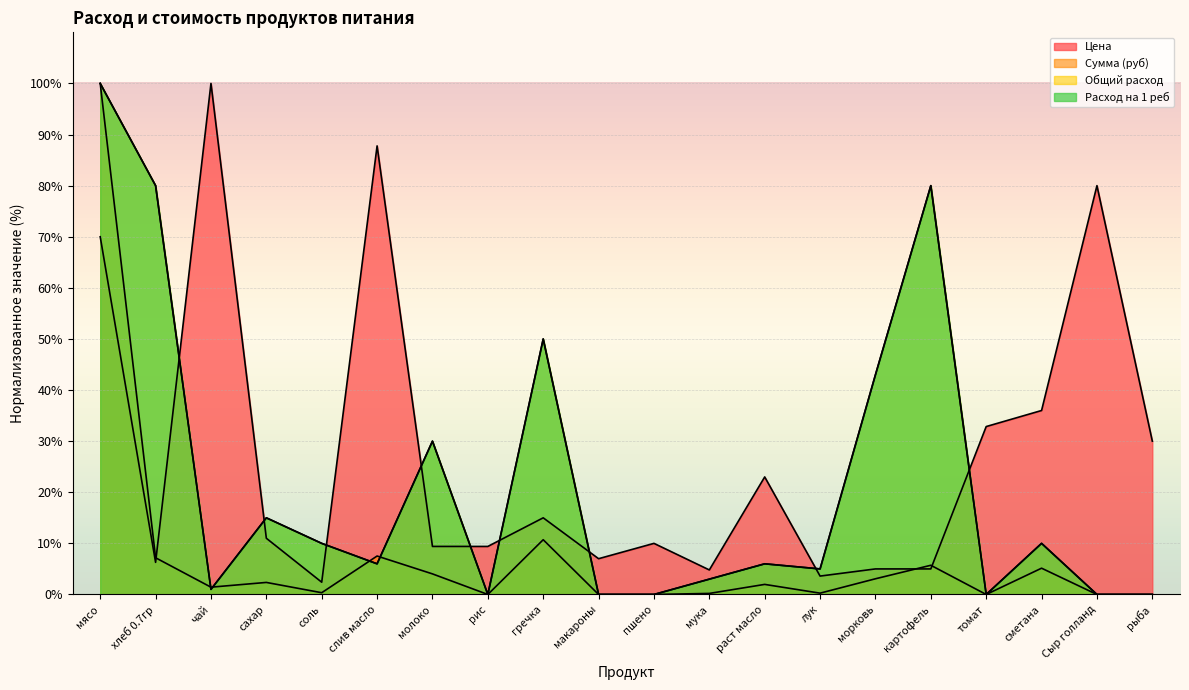

How many positive values does the Расход на 1 реб series have?

14